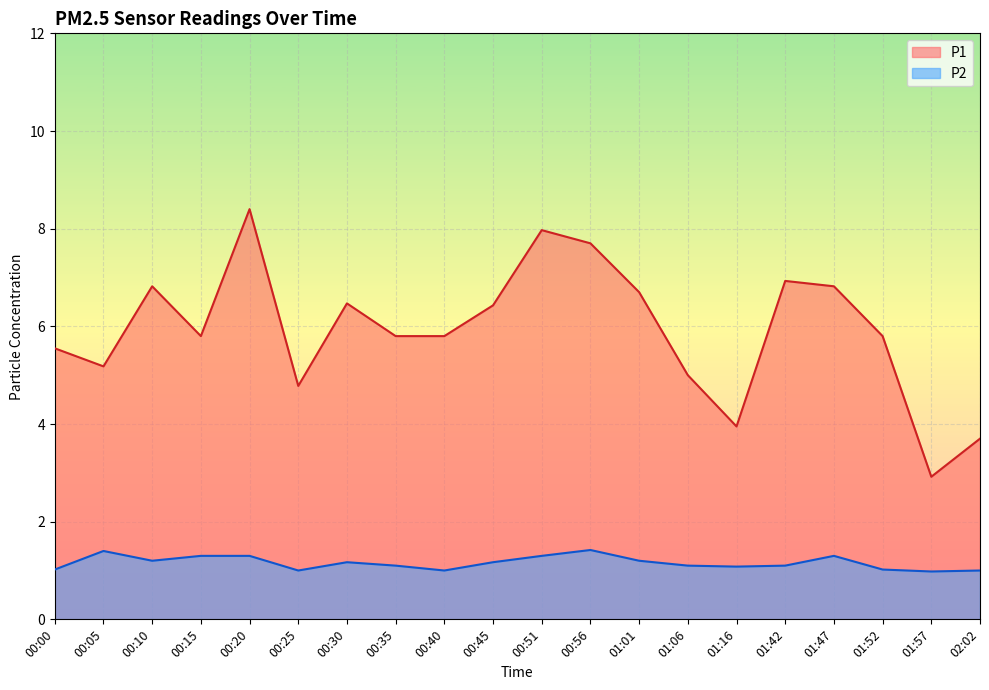

What is the label of the 7th point from the left?

00:30